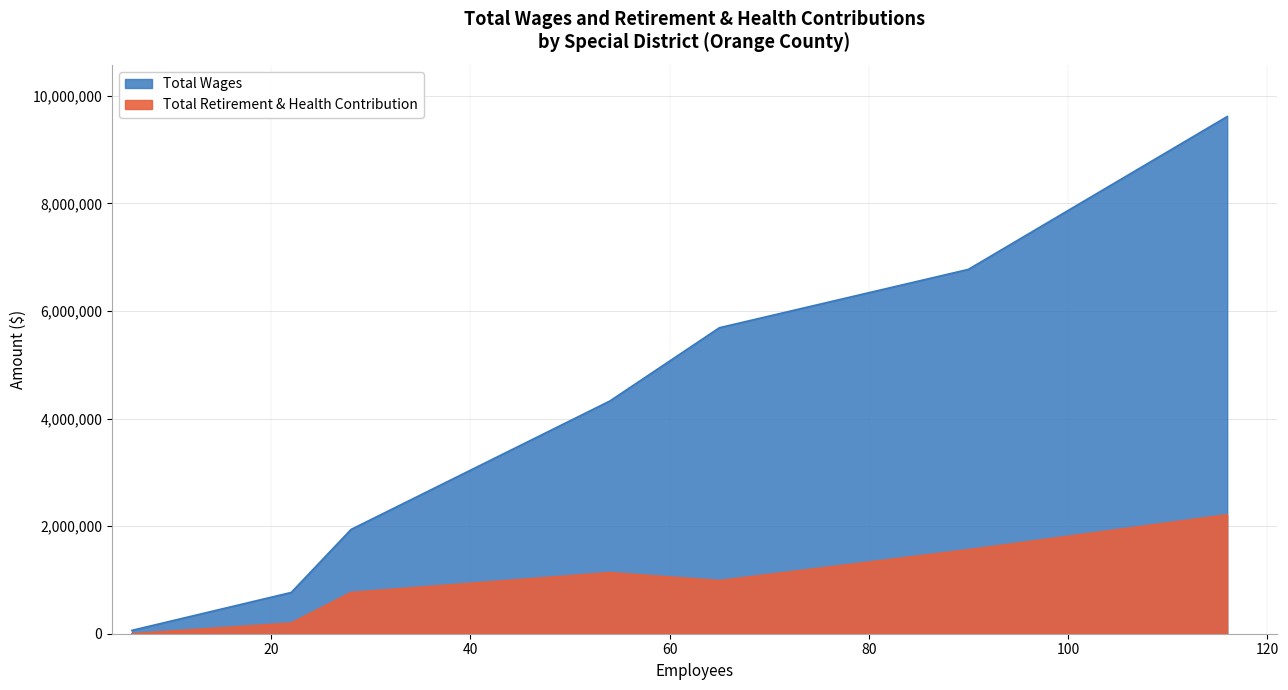

How many values in the Total Wages series are below 4325920?

3